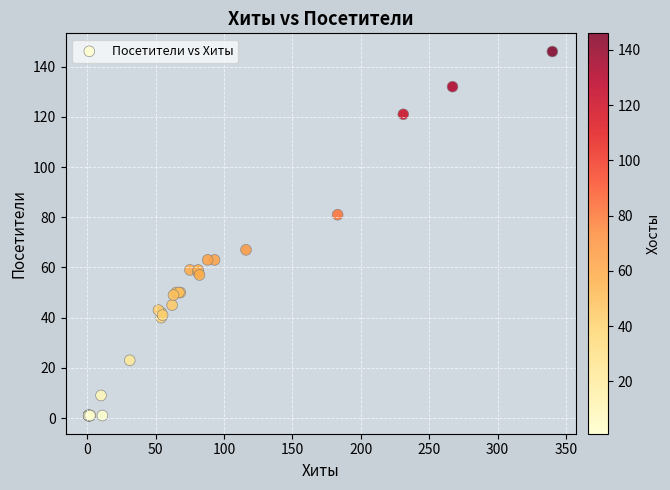

What Y value in the scatter plot is closest to 73?

67